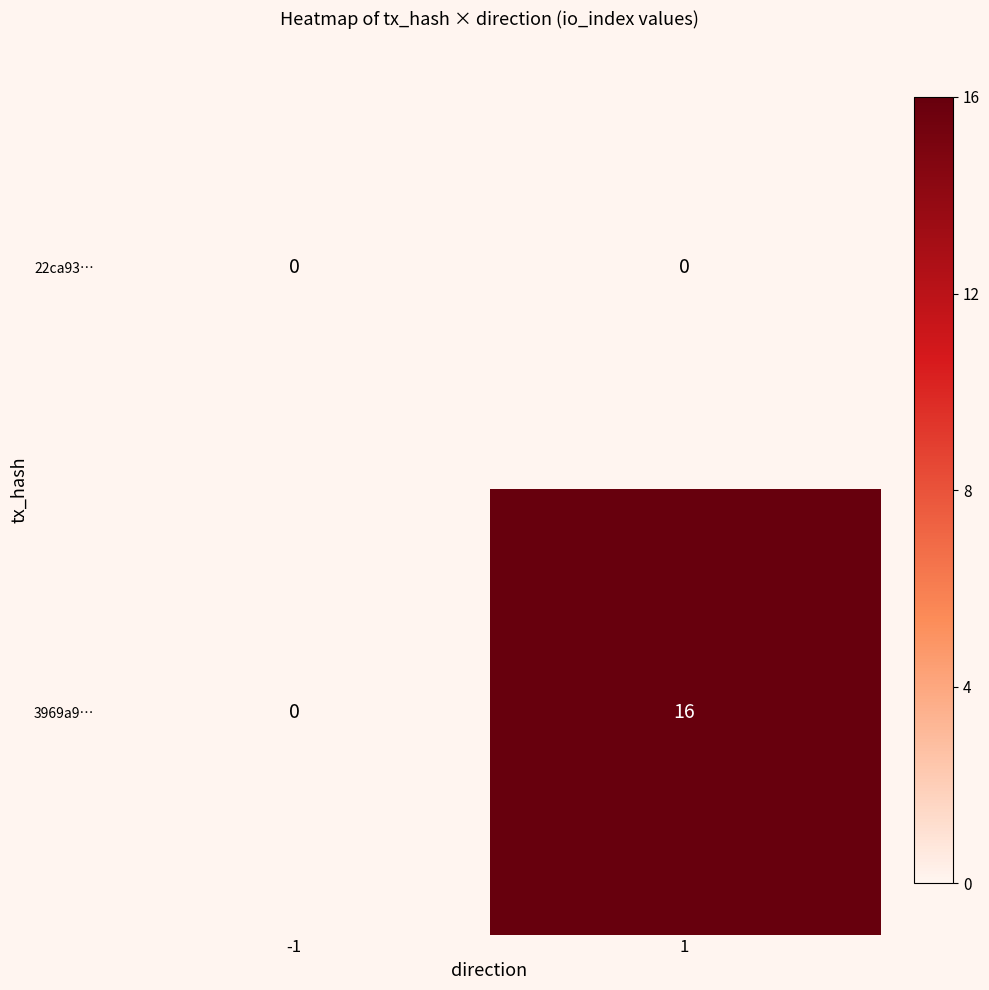

Rank the series at -1 from highest to lowest value.

22ca93…, 3969a9…